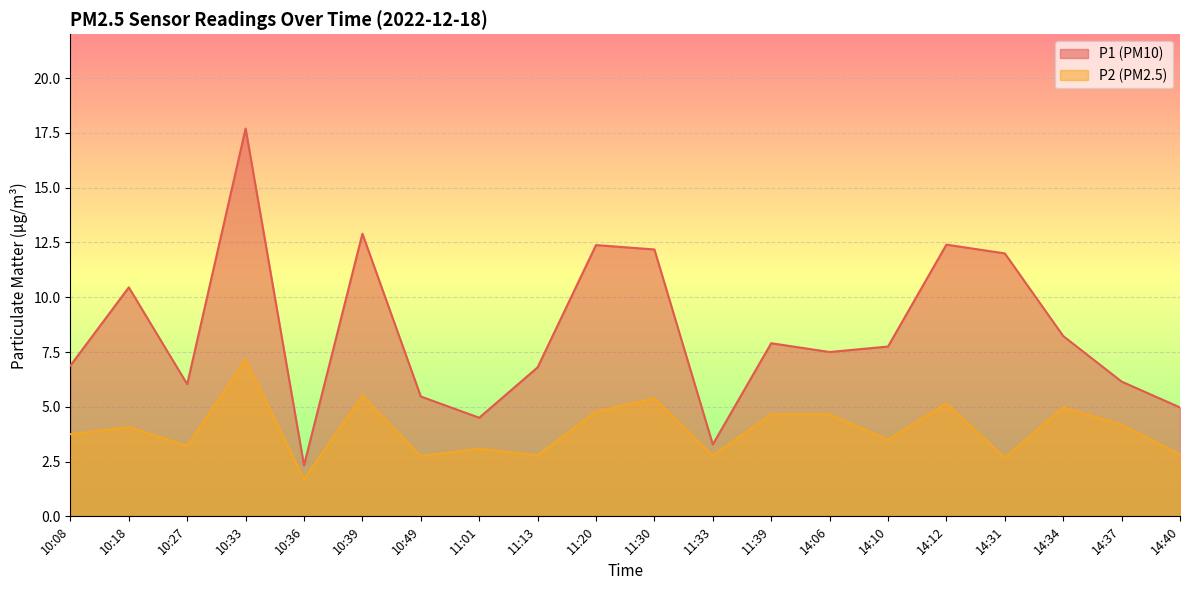

What is the sum of all P2 values?

79.5